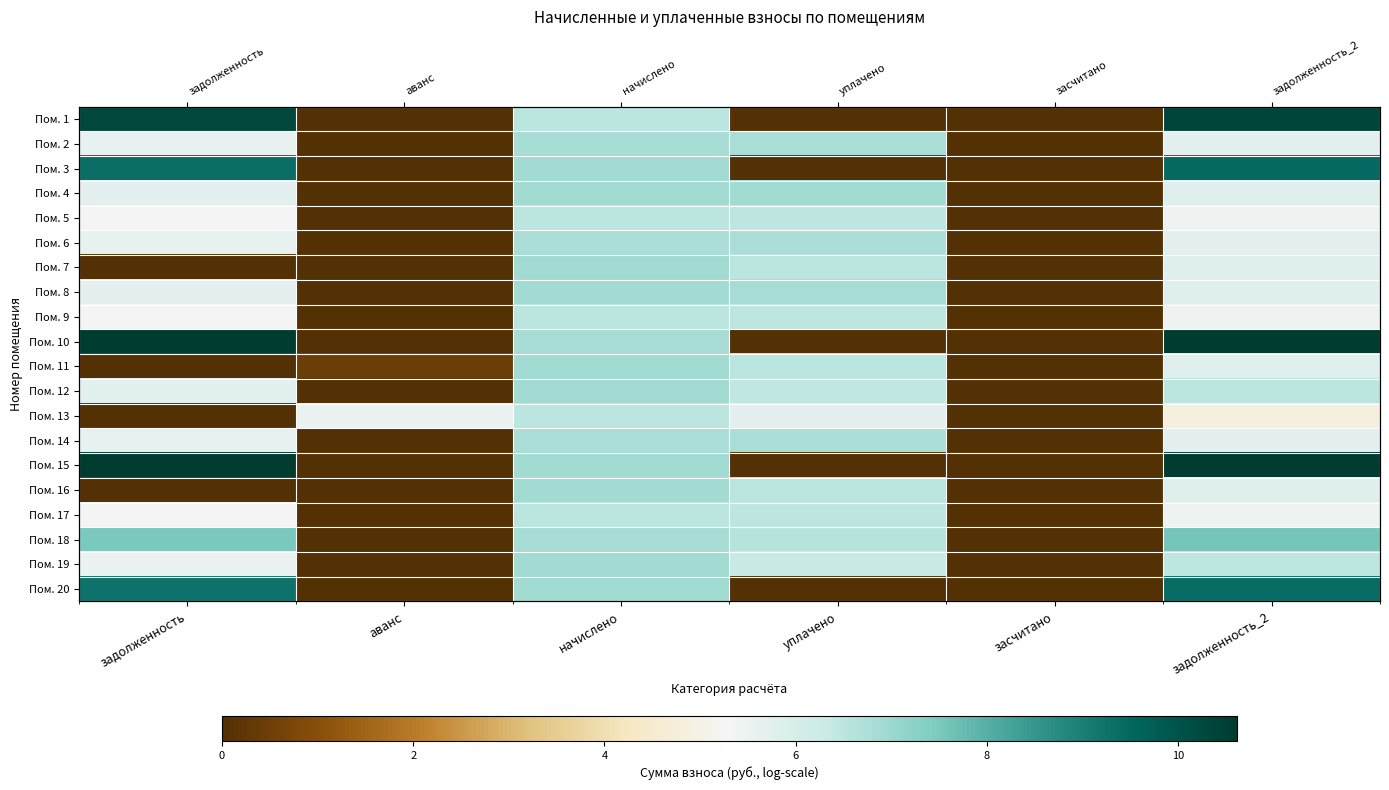

What is the total value across all series at задолженность_2?

138.3